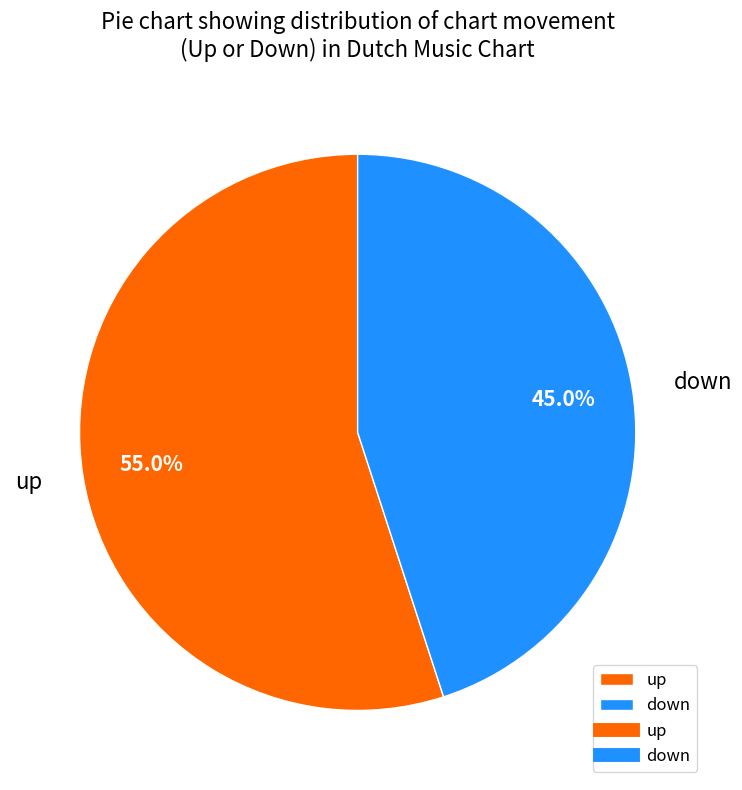

To the nearest percent, what is the difference between the down and up slice percentages?

10%